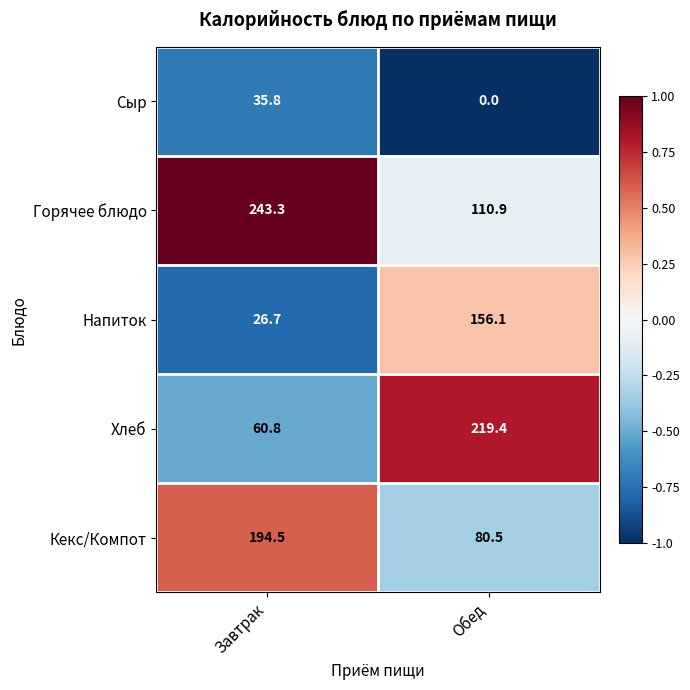

Which label corresponds to the smallest value in the chart?

Обед